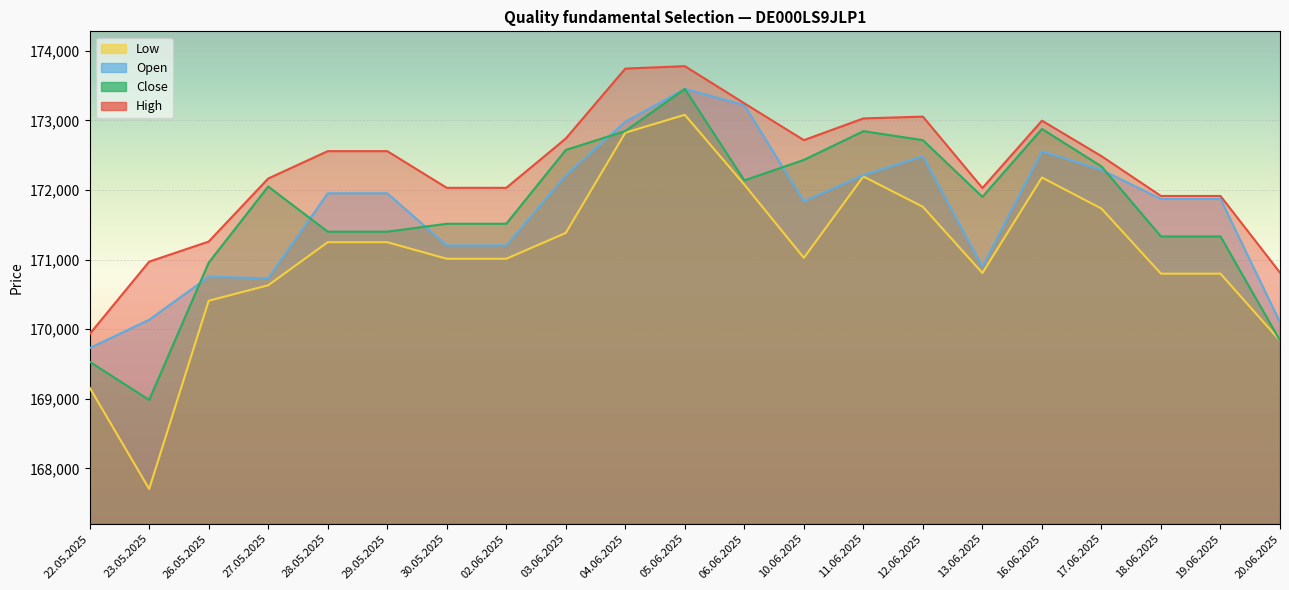

Reading right to left, transcribe all the data shown in this chart.

Open: 170099	171870	171870	172289	172555	170896	172483	172210	171836	173218	173451	172980	172208	171203	171203	171952	171952	170731	170752	170135	169728
High: 170812	171913	171913	172485	172995	172027	173053	173027	172715	173244	173778	173743	172738	172030	172030	172557	172557	172164	171258	170970	169930
Low: 169835	170797	170797	171732	172178	170806	171757	172193	171024	172076	173079	172822	171382	171011	171011	171249	171249	170630	170408	167704	169160
Close: 169837	171332	171332	172338	172876	171900	172715	172844	172431	172137	173451	172846	172574	171514	171514	171400	171400	172049	170955	168983	169532